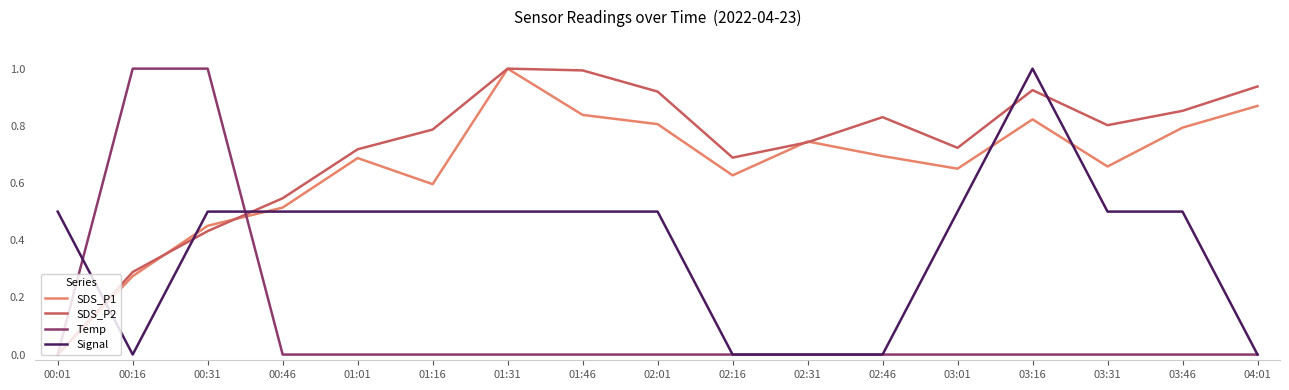

True or false: SDS_P1 and Signal intersect in this chart.

True